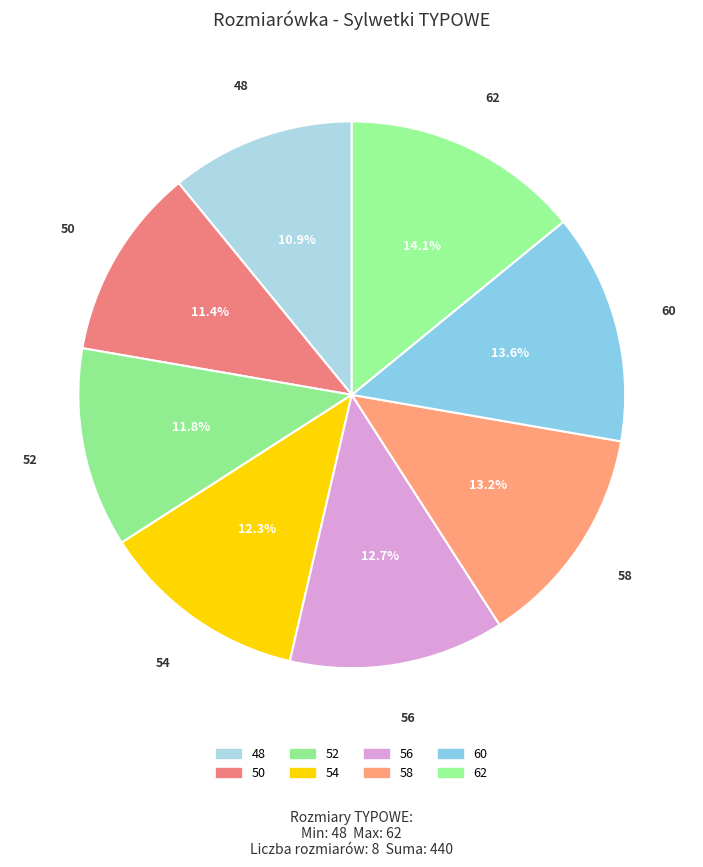

How many slices are in this pie chart?

8